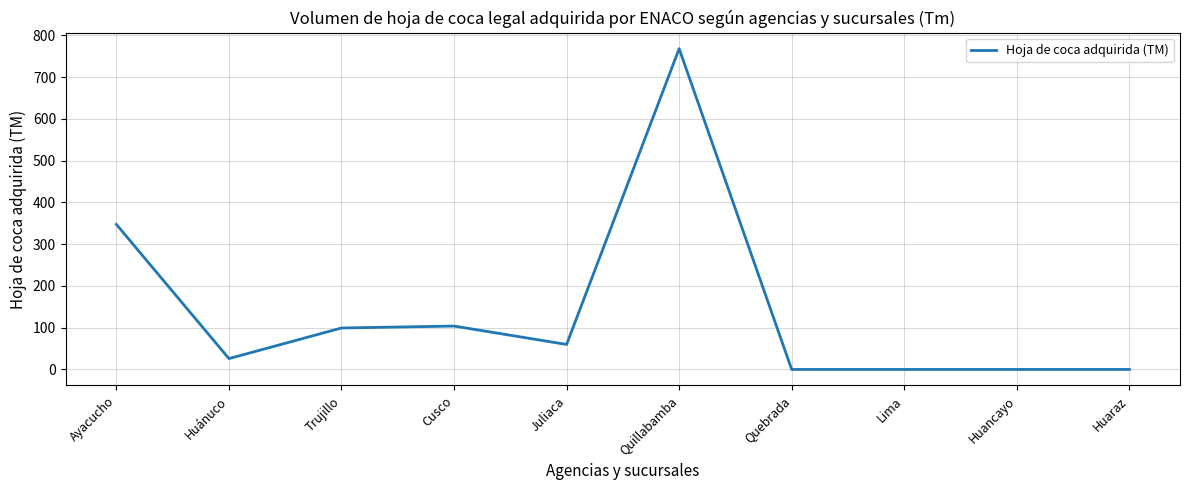

What is the maximum value shown in the chart?

768.3